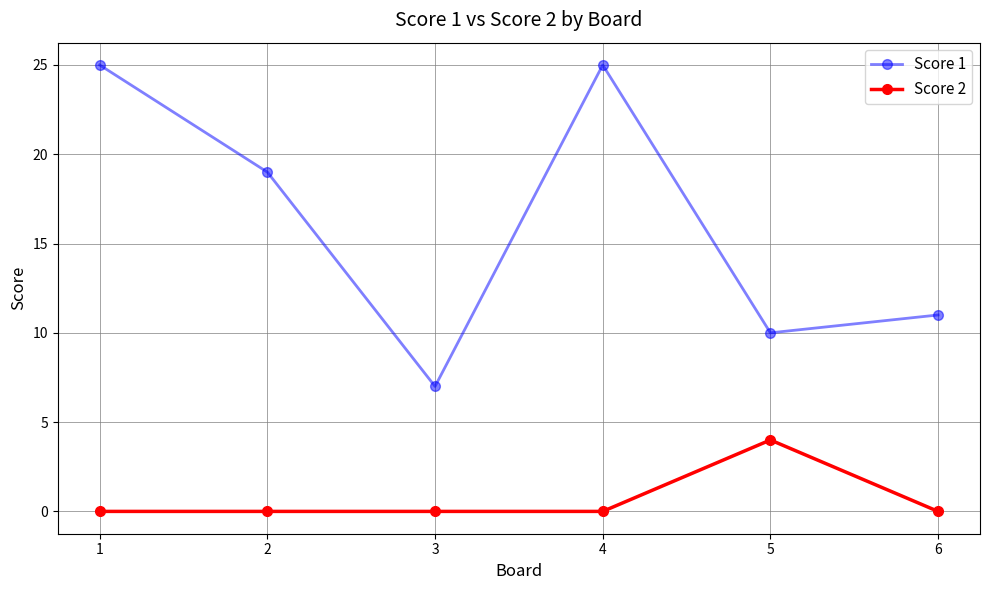

True or false: Score 1 and Score 2 cross at least once.

False